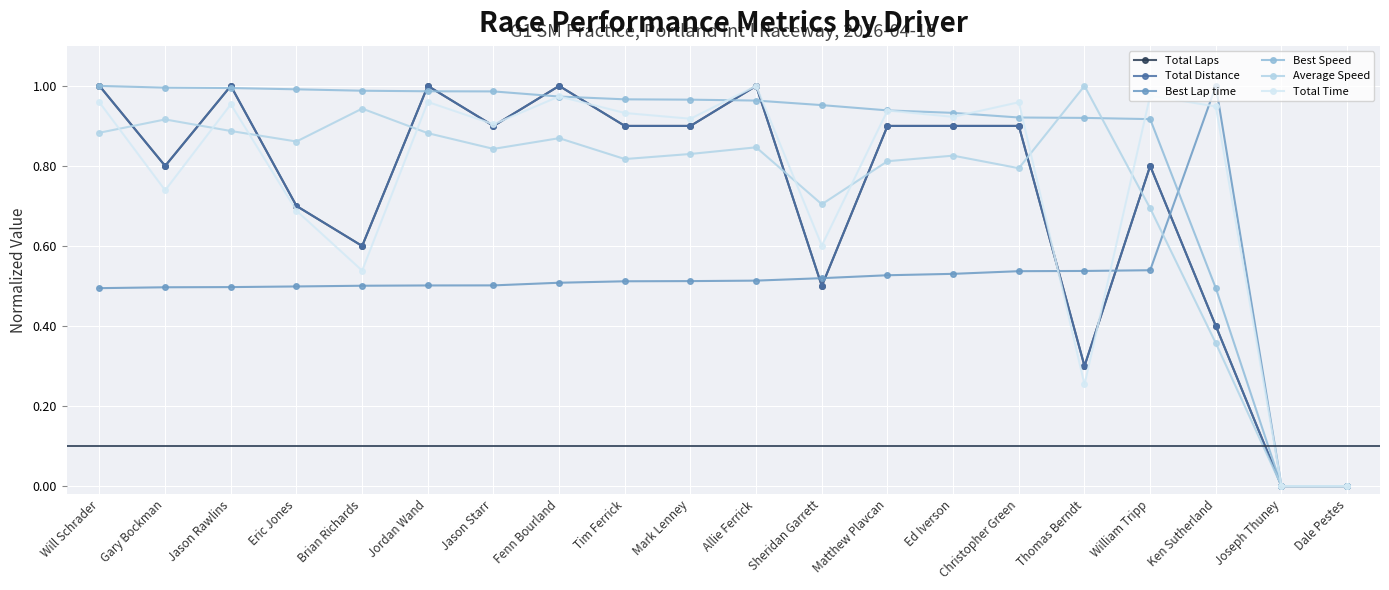

How many intersections are there between Best Speed and Best Lap time?

1